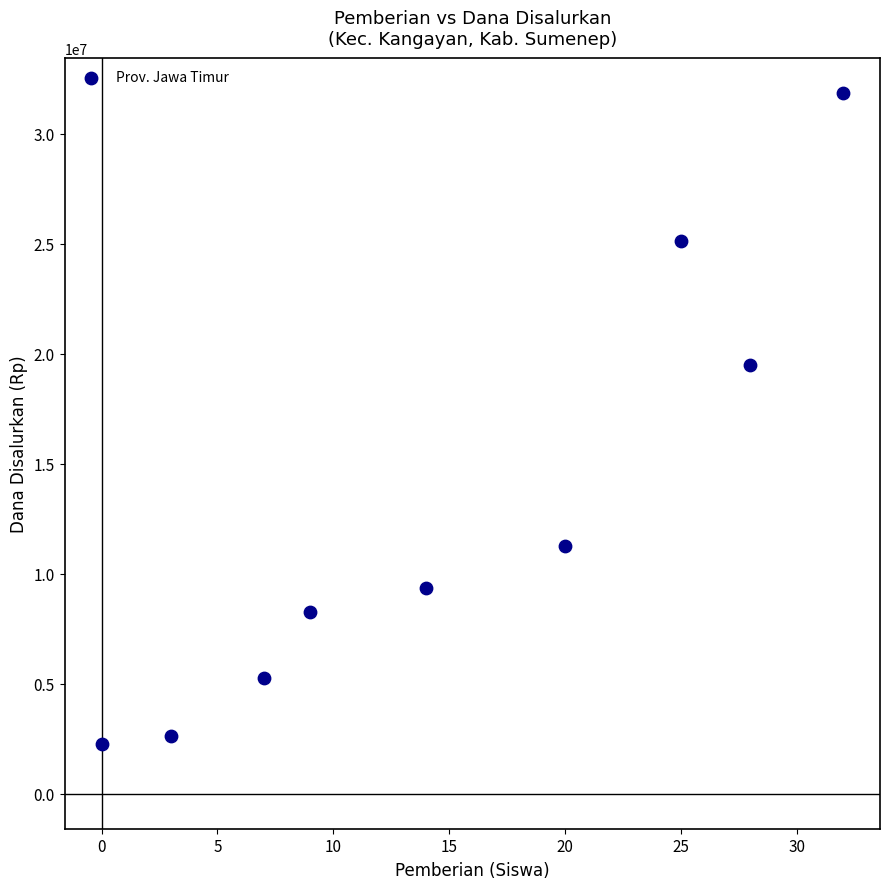

What Y value in the scatter plot is closest to 17062500?

19500000